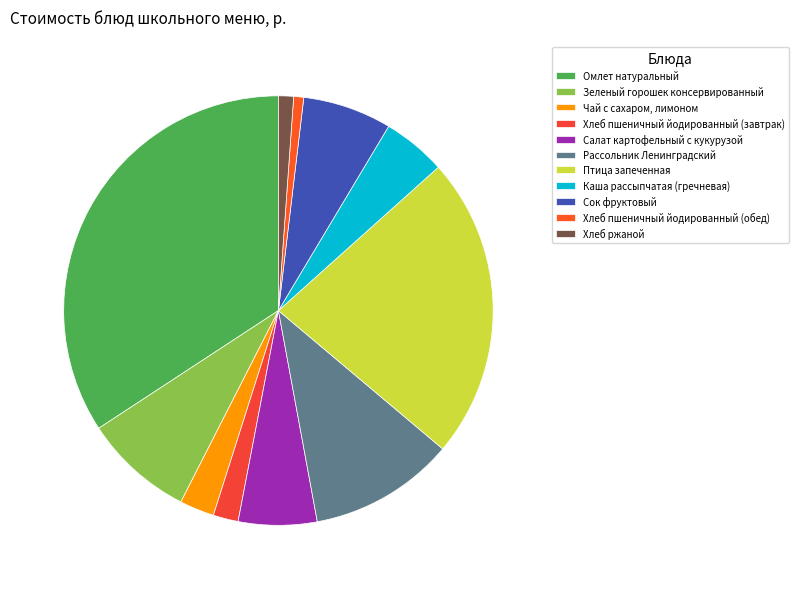

What percentage is the Зеленый горошек консервированный slice, to the nearest percent?

8%